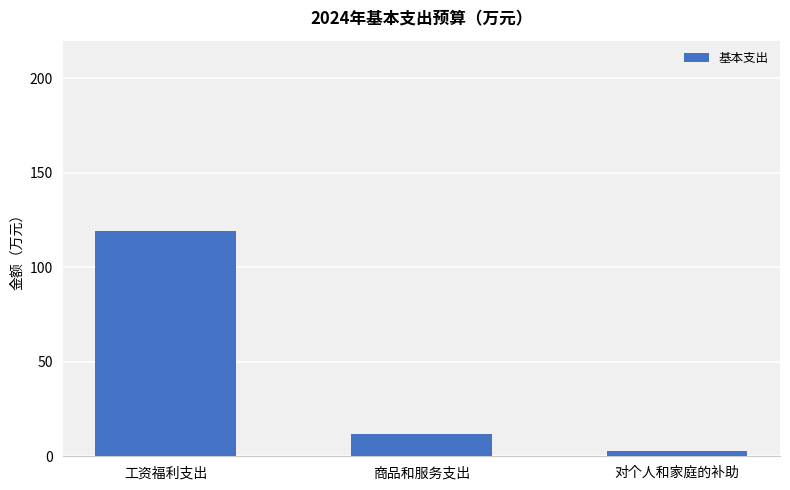

Reading left to right, extract all data points from this chart.

119.3	11.7	2.6